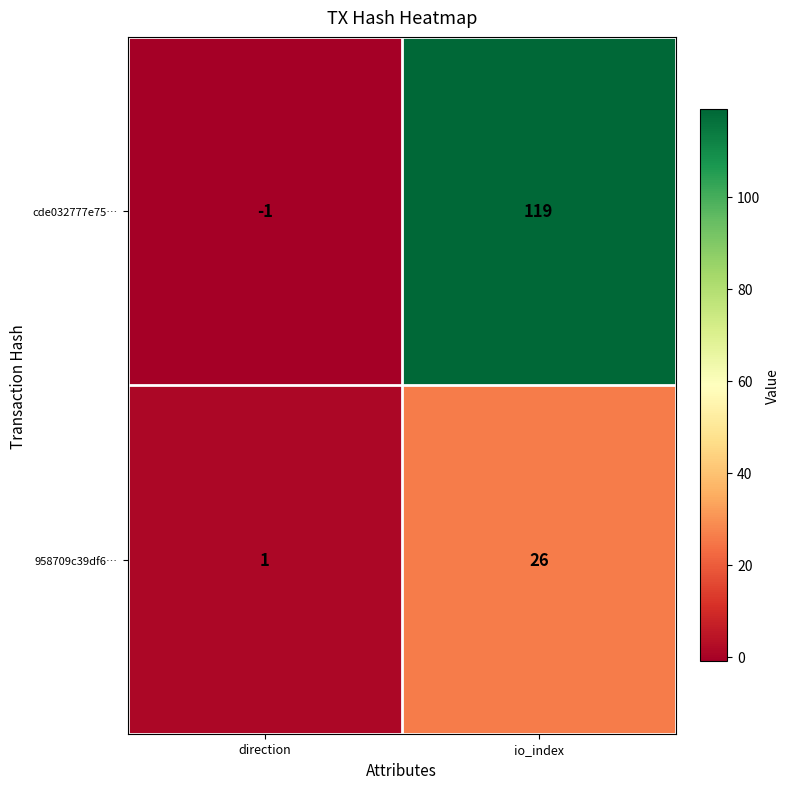

At how many categories does at least one series exceed 109?

1